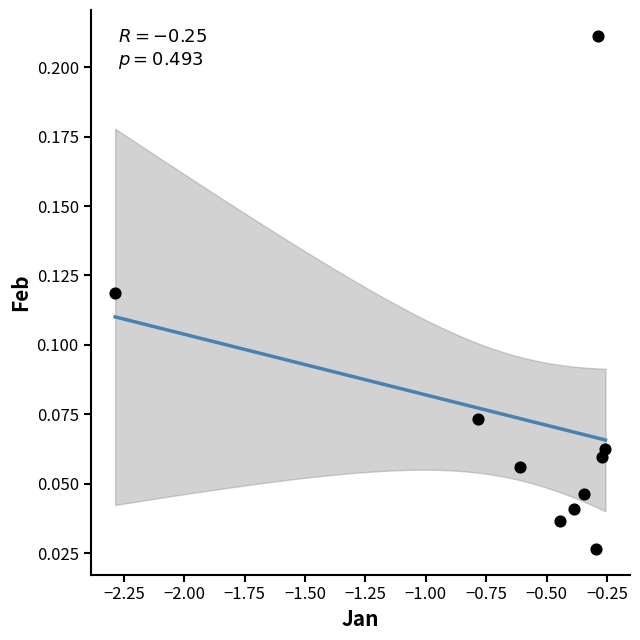

What is the range of X values (max minus min)?

2.0